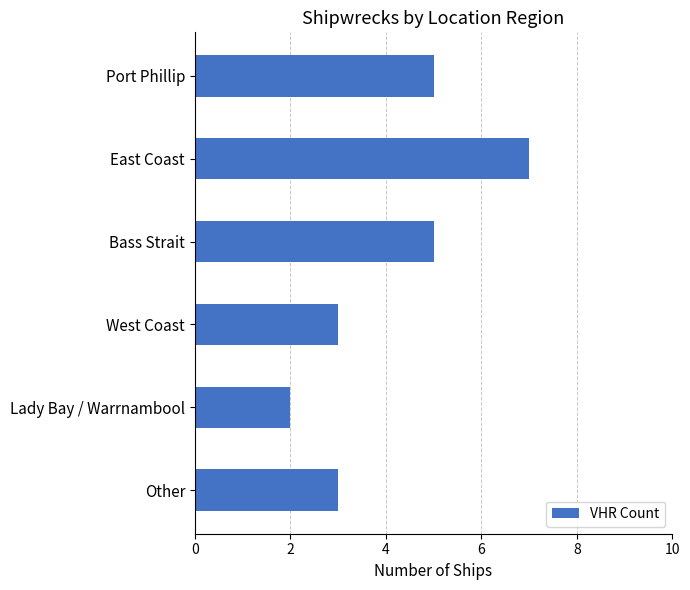

Approximately how many times larger is the value at West Coast compared to East Coast?

0.4